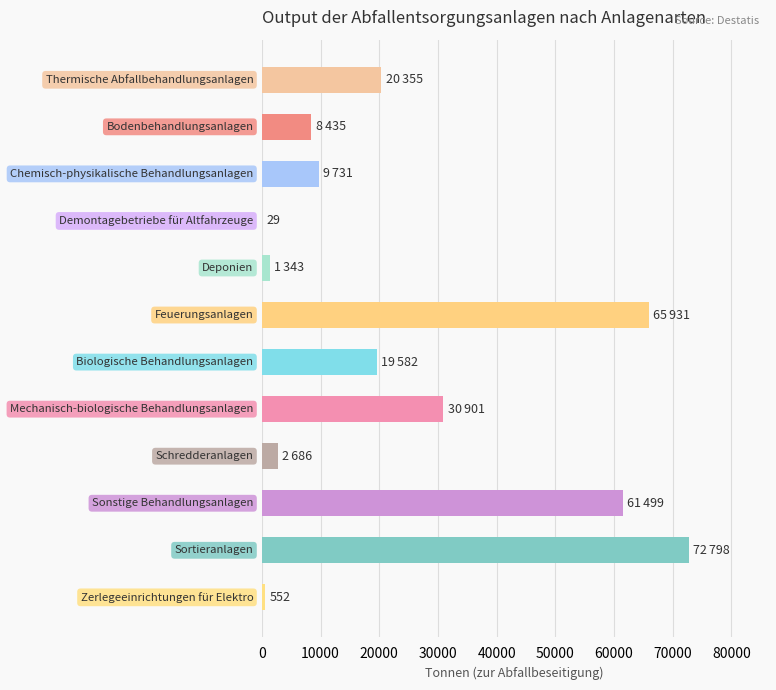

What is the maximum value shown in the chart?

72798